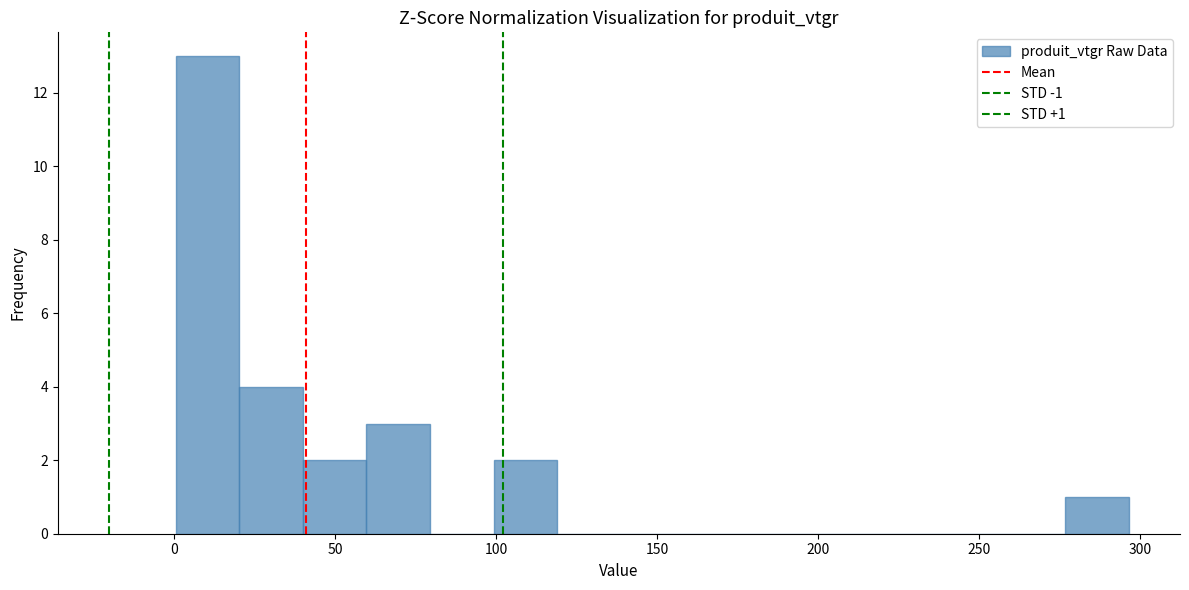

Read against the x-axis, roughly where is the centre of the tallest bar?

10